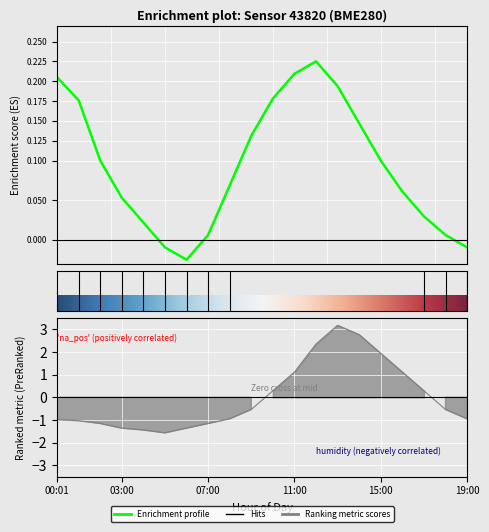

Reading left to right, what are all the values shown in this chart?

pressure: 0.2	0.2	0.1	0.1	0.0	-0.0	-0.0	0.0	0.1	0.1	0.2	0.2	0.2	0.2	0.1	0.1	0.1	0.0	0.0	-0.0
temperature: -1.0	-1.0	-1.2	-1.4	-1.4	-1.6	-1.4	-1.2	-0.9	-0.5	0.3	1.1	2.4	3.2	2.8	1.9	1.1	0.3	-0.5	-0.9